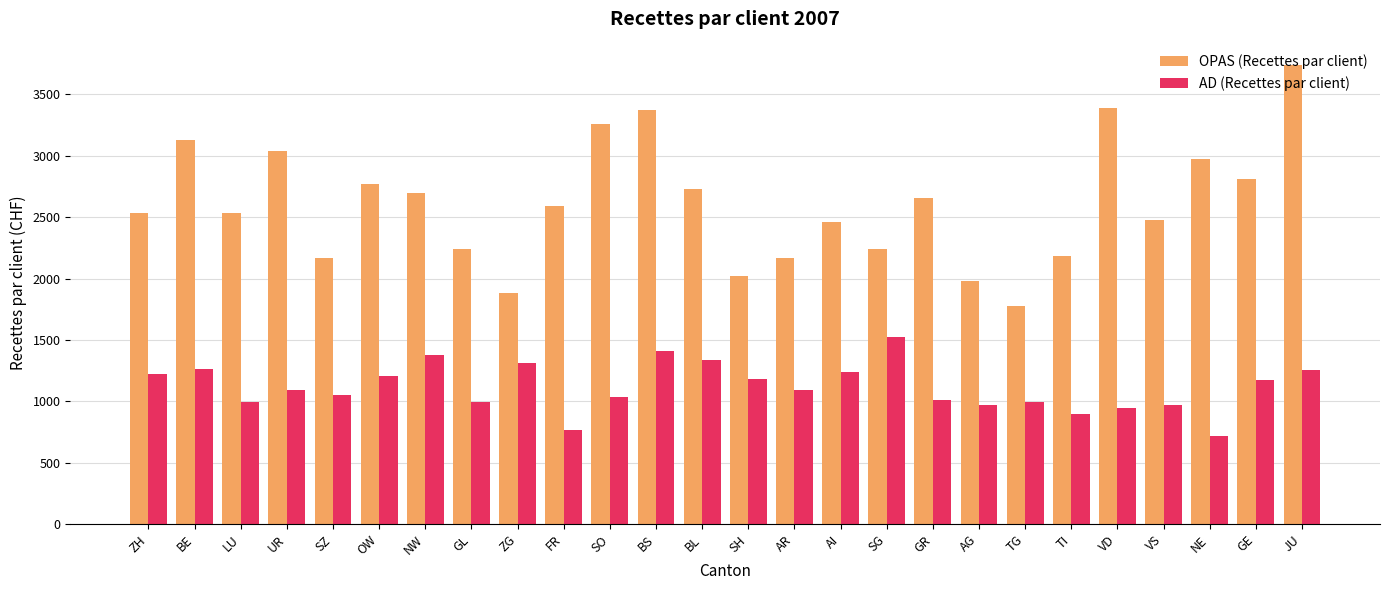

What is the label of the 10th bar from the left?

FR